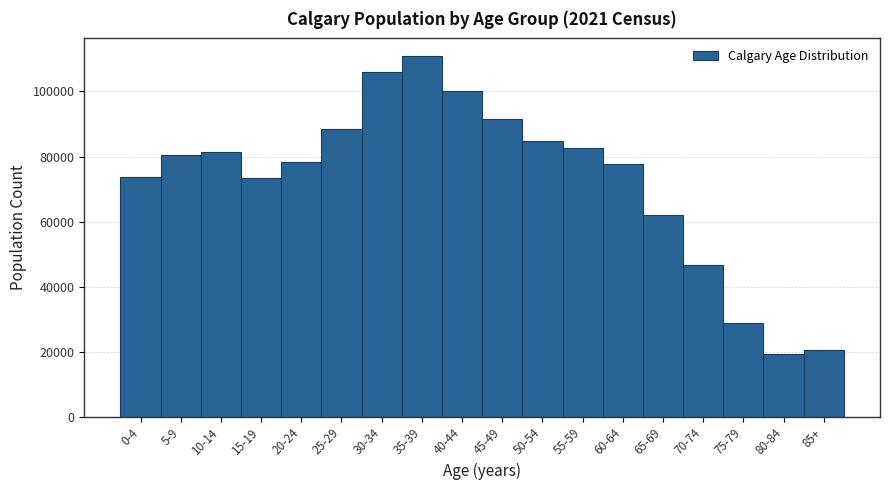

Between 60-64 and 15-19, which is larger?

60-64